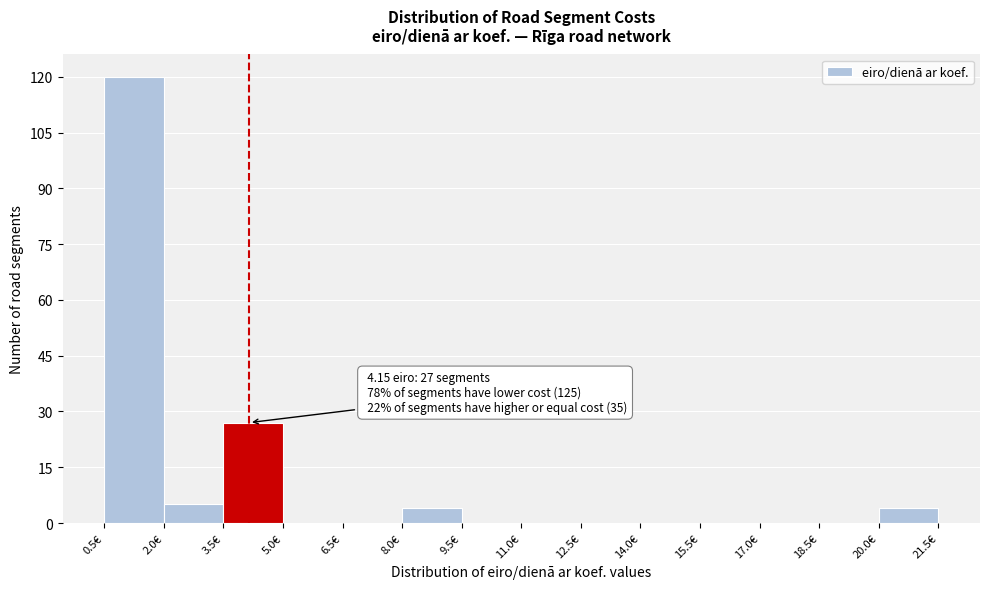

Over which range of the x-axis is the bar tallest?

0.5 to 2.0